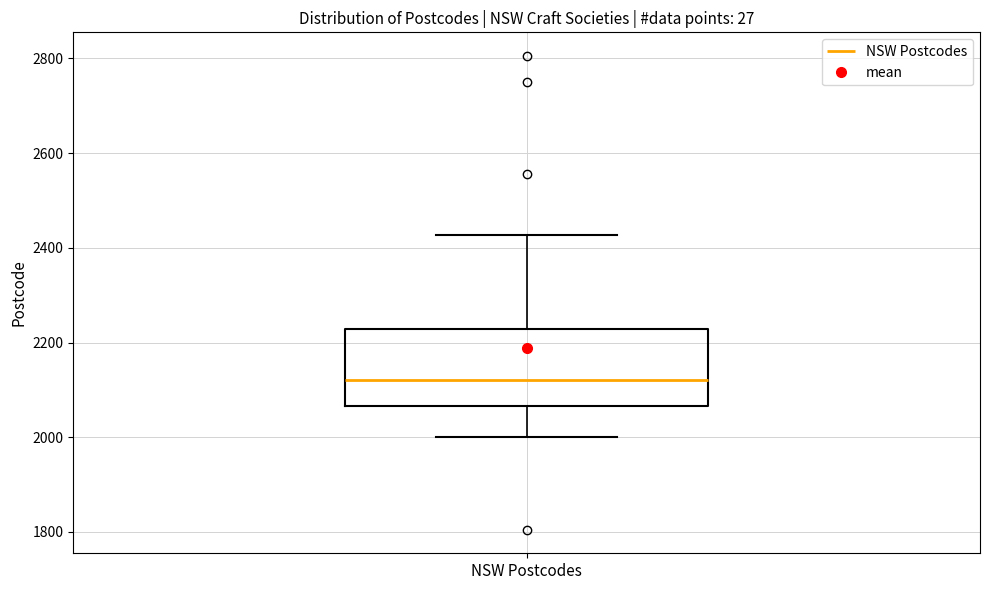

Where does the upper whisker of the box for NSW Postcodes end on the y-axis? The values are not printed on the chart, so give them approximately, as read against the axis.

2420